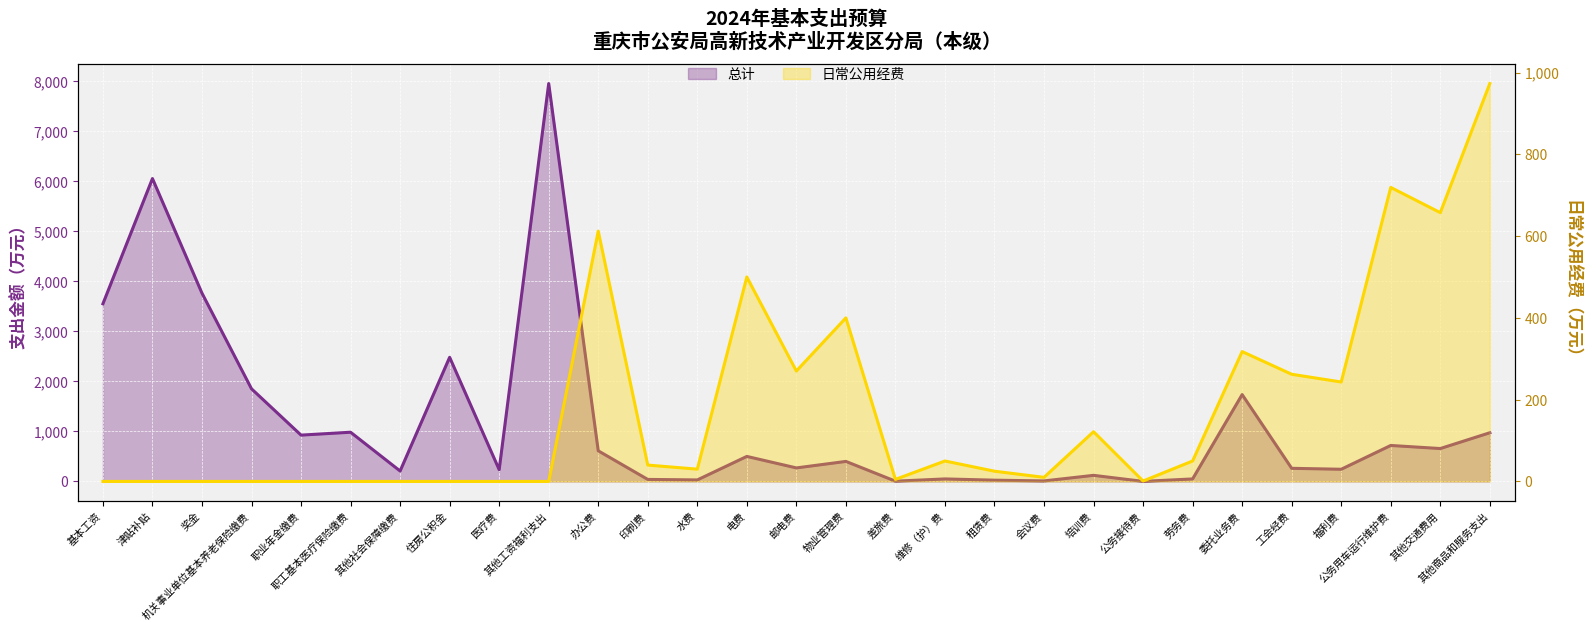

At which category does 总计 reach its first local valley?

职业年金缴费